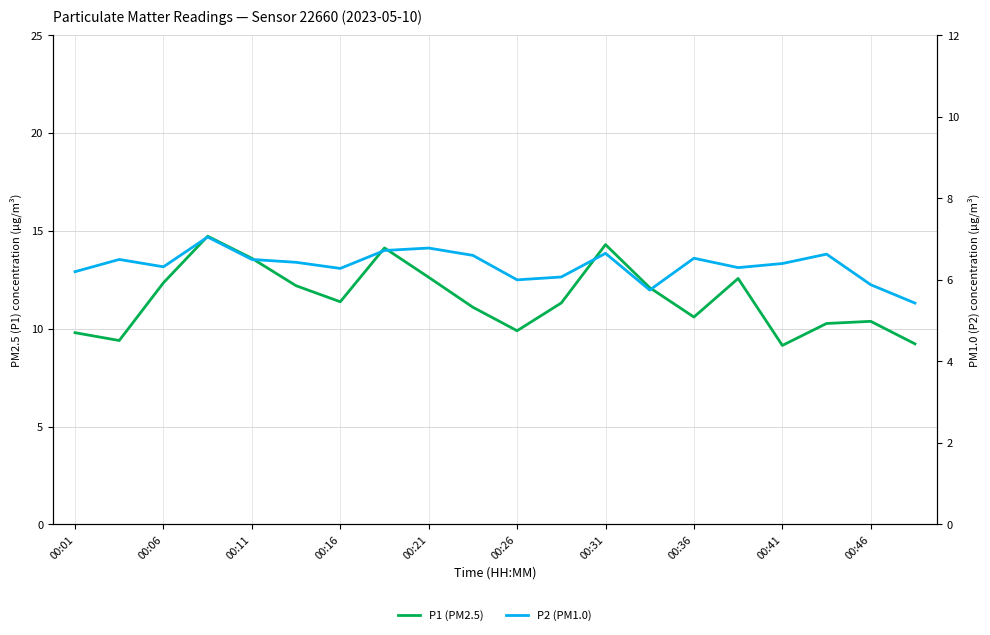

How many lines are shown in the chart?

2